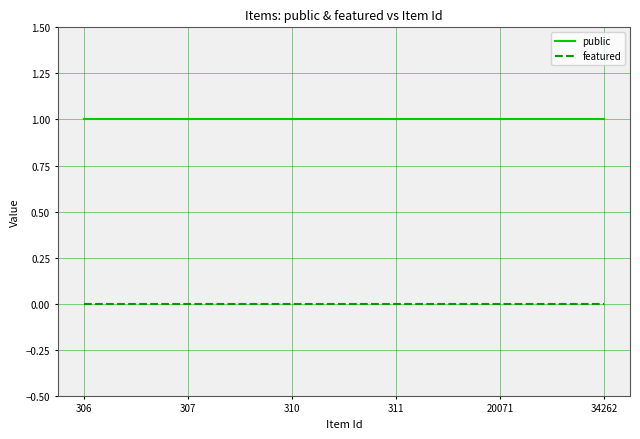

Is the value of featured at 310 greater than the value of public at 311?

No